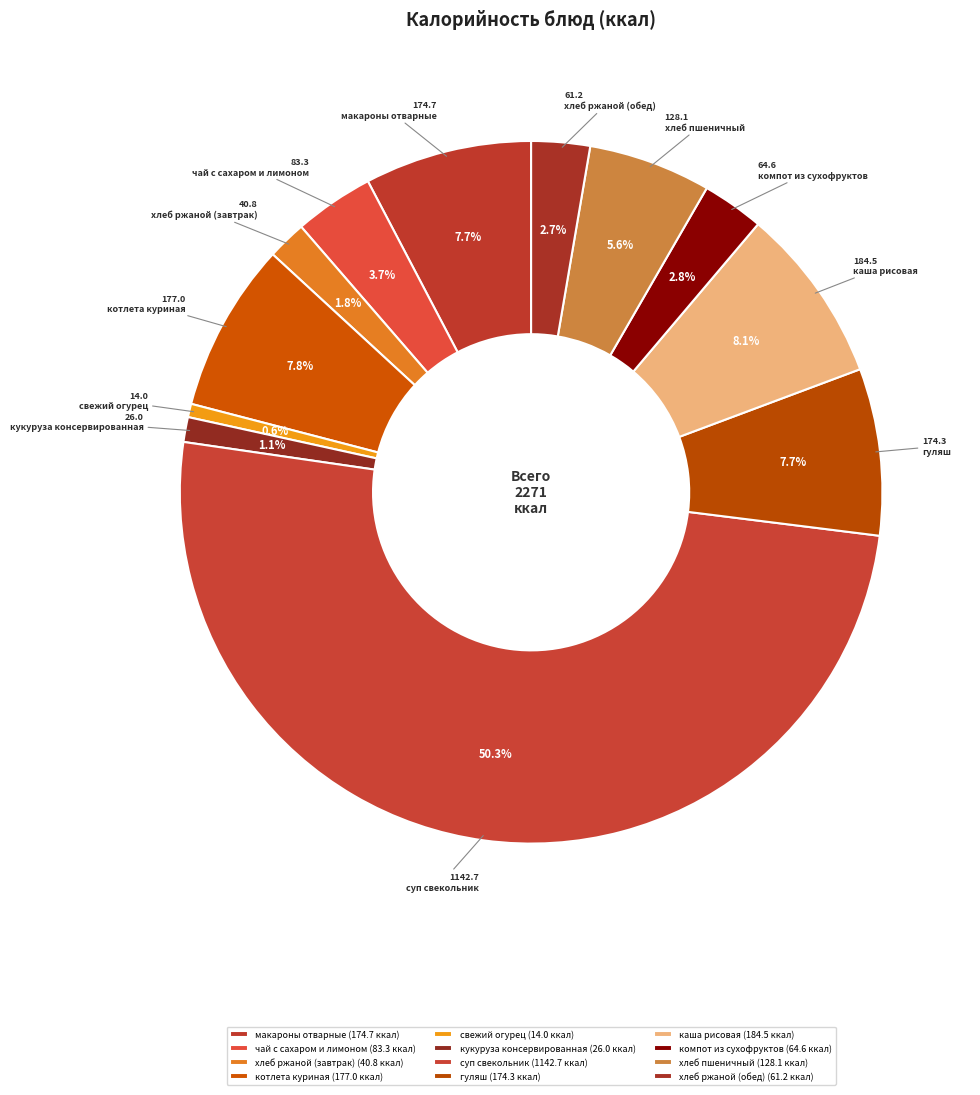

How many segments does this pie chart have?

12